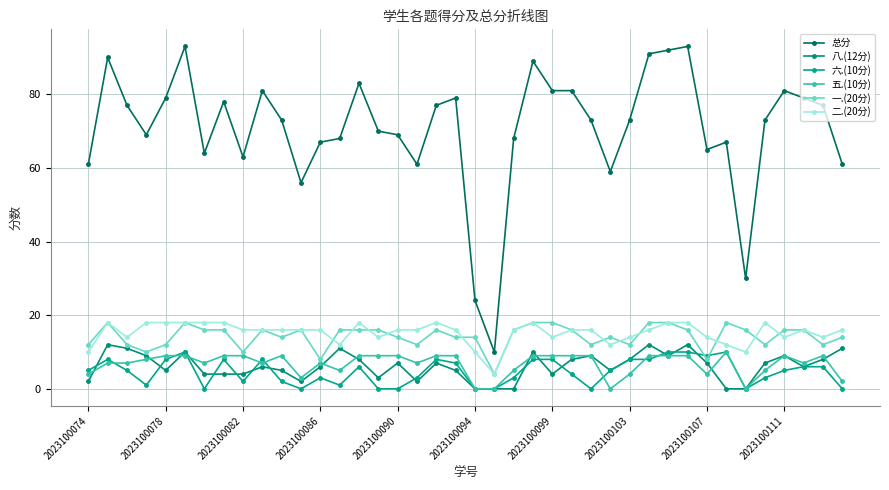

How many data points in 八.(12分) are less than 7?

20